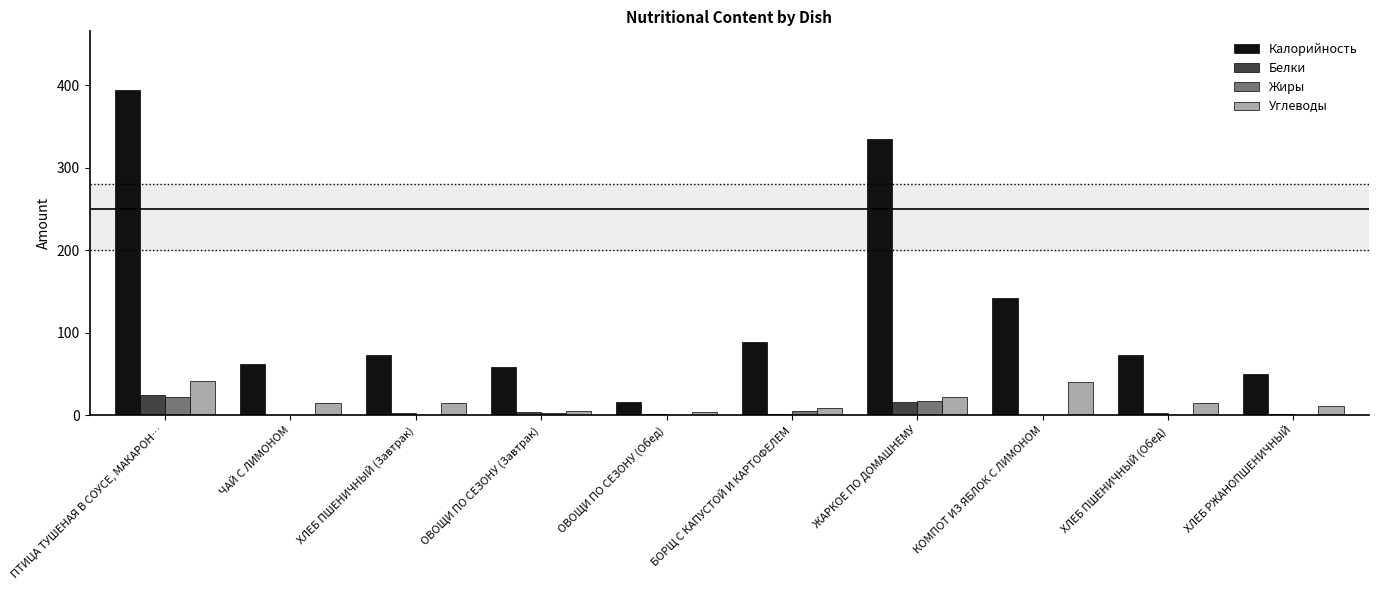

At which category is the sum across all series the highest?

ПТИЦА ТУШЕНАЯ В СОУСЕ, МАКАРОН…